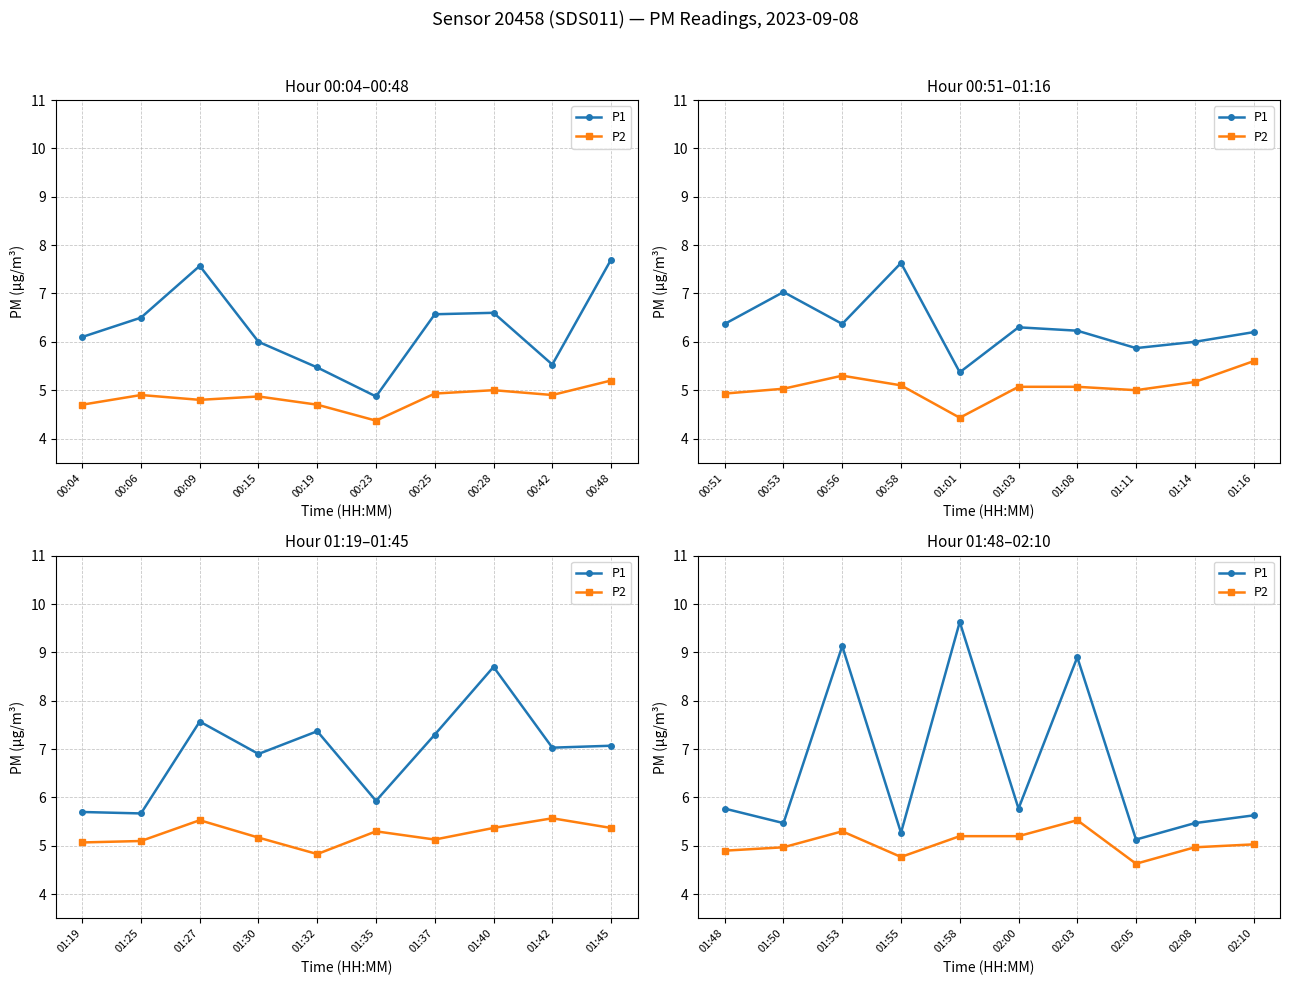

What is the difference between the second highest and second lowest values in the P1 series?

3.9